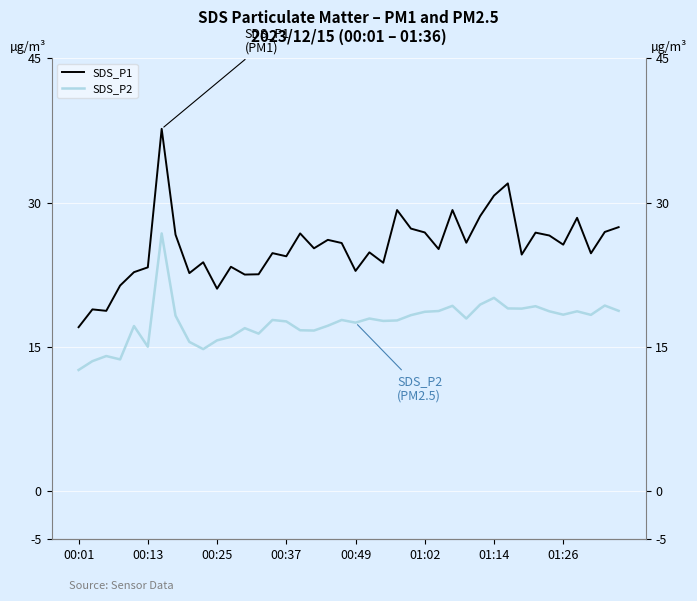

The value of SDS_P2 at 8 is 26.3. True or false?

False